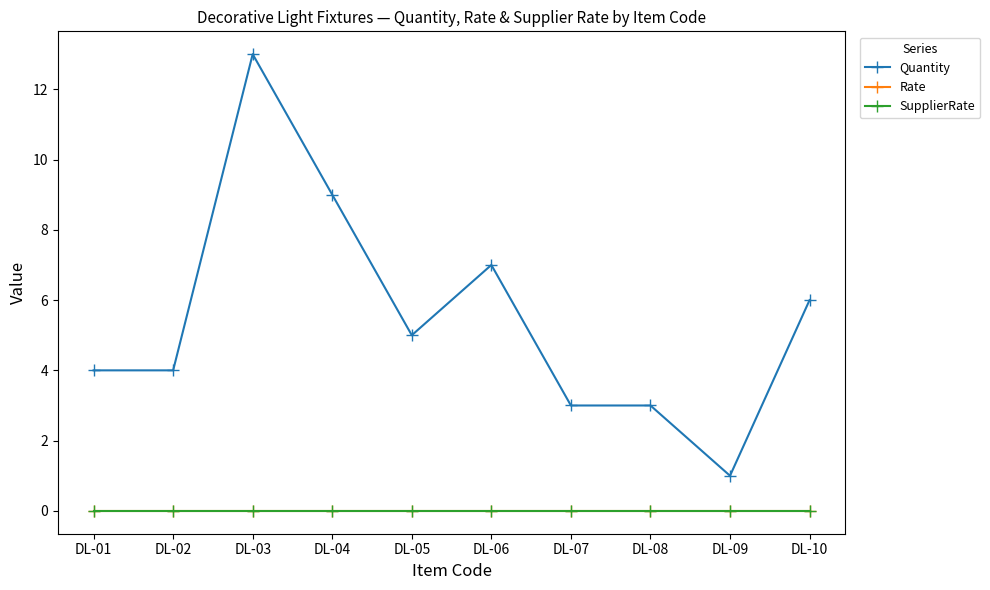

How many series are shown in this chart?

3